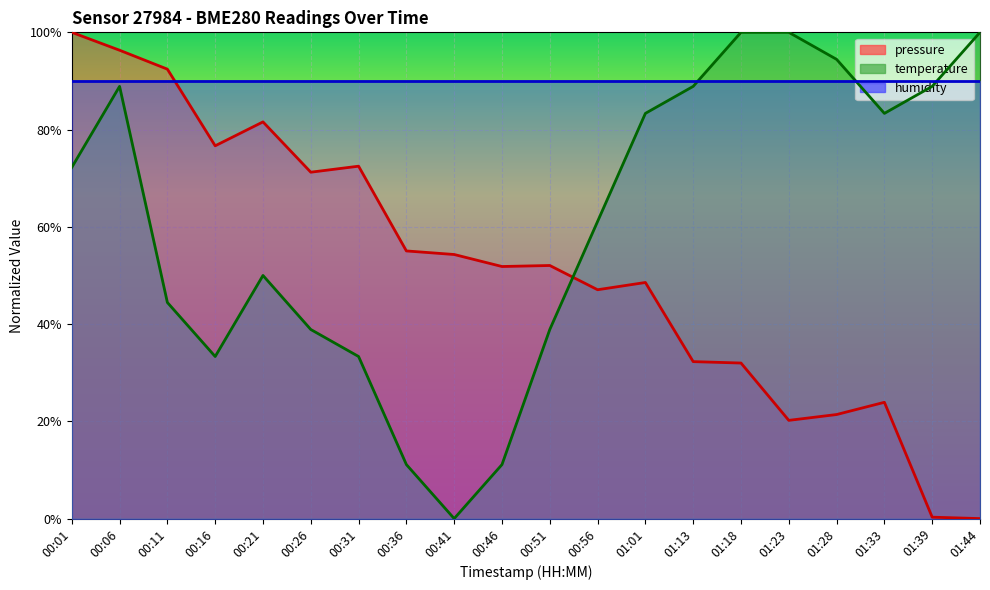

What are all the series names shown in the legend?

pressure, temperature, humidity